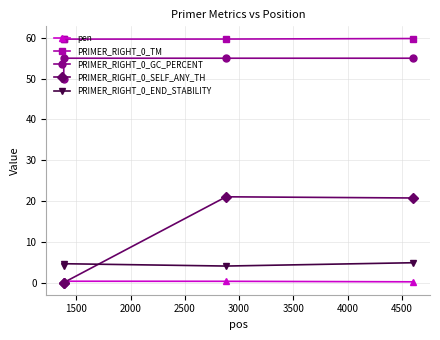

What is the maximum value for pen?

0.3